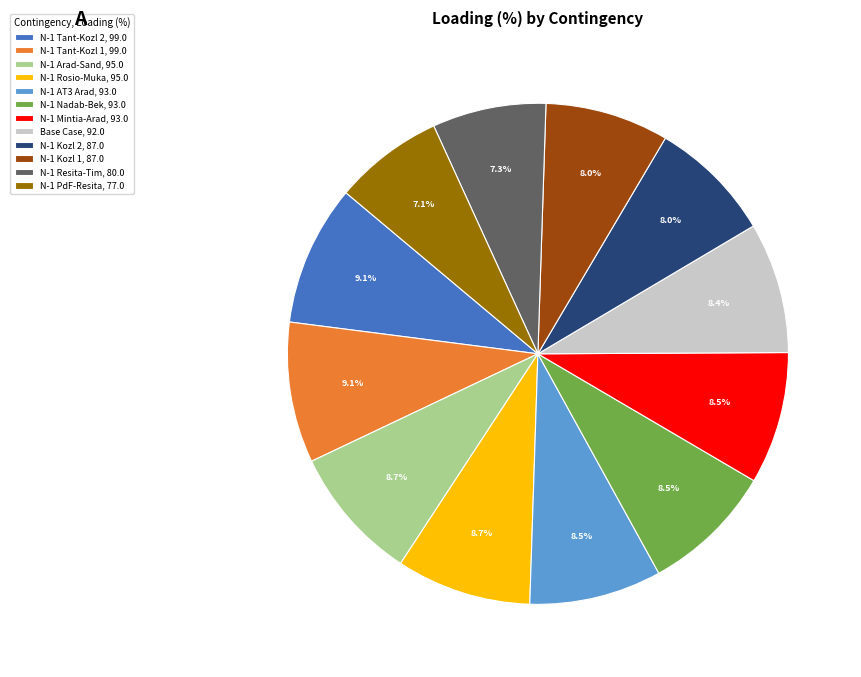

Approximately how many times larger is the value at N-1 Kozl 1, 87.0 compared to N-1 Arad-Sand, 95.0?

0.9